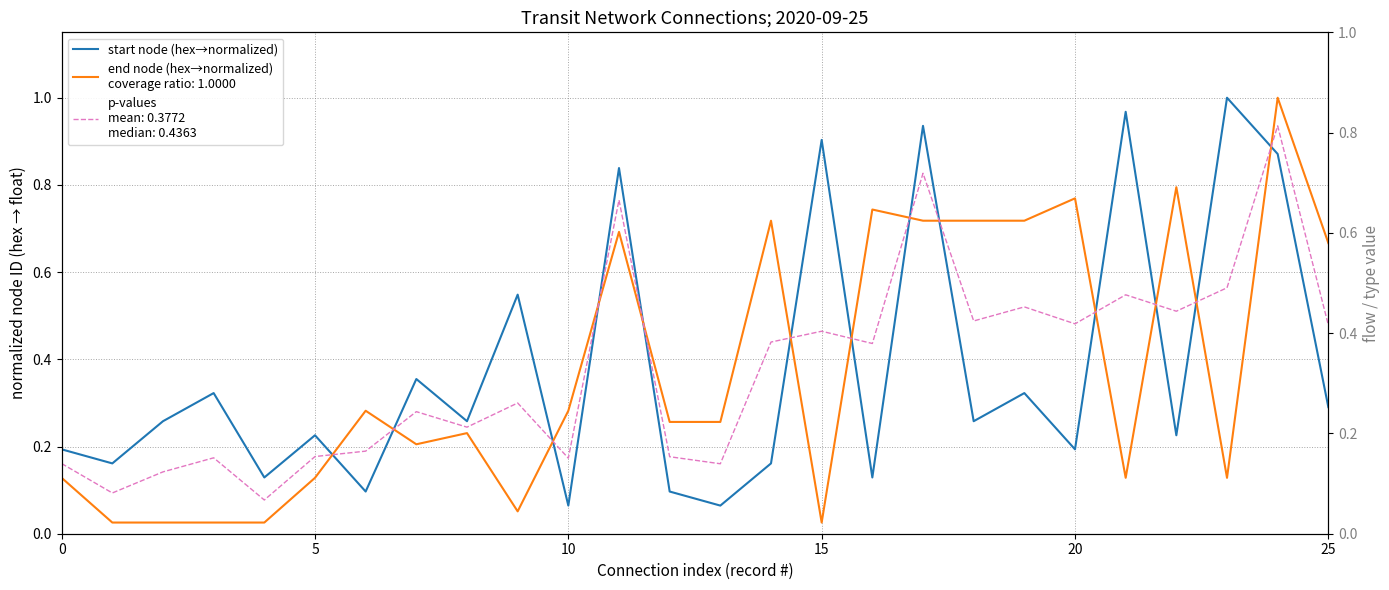

Reading left to right, what are all the values shown in this chart?

0.2	0.2	0.3	0.3	0.1	0.2	0.1	0.4	0.3	0.5	0.1	0.8	0.1	0.1	0.2	0.9	0.1	0.9	0.3	0.3	0.2	1.0	0.2	1.0	0.9	0.3